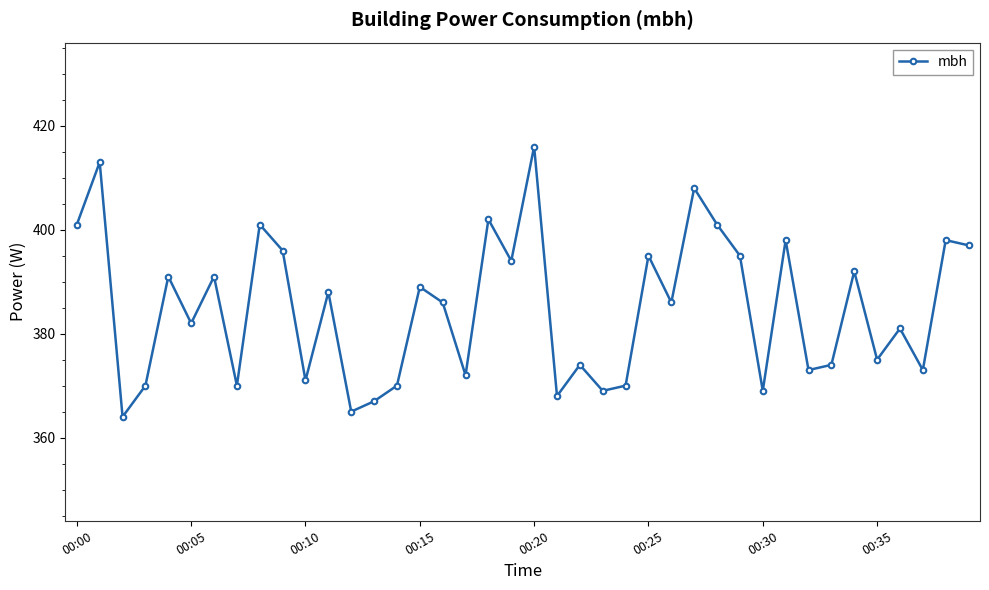

What position from the right is 23?

17